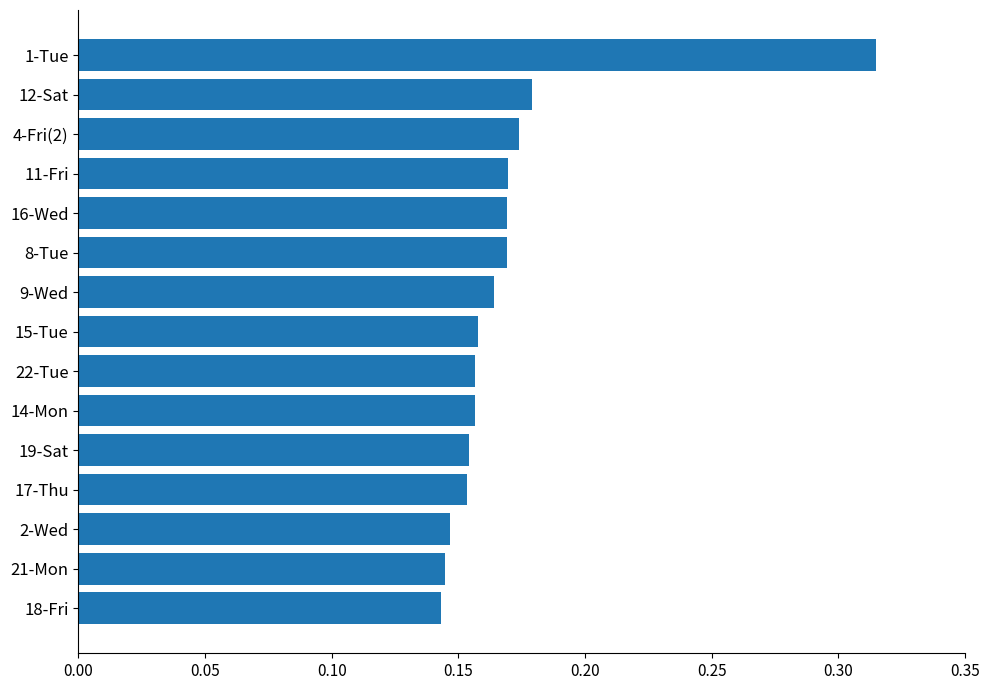

What is the sum of all values?

2.6